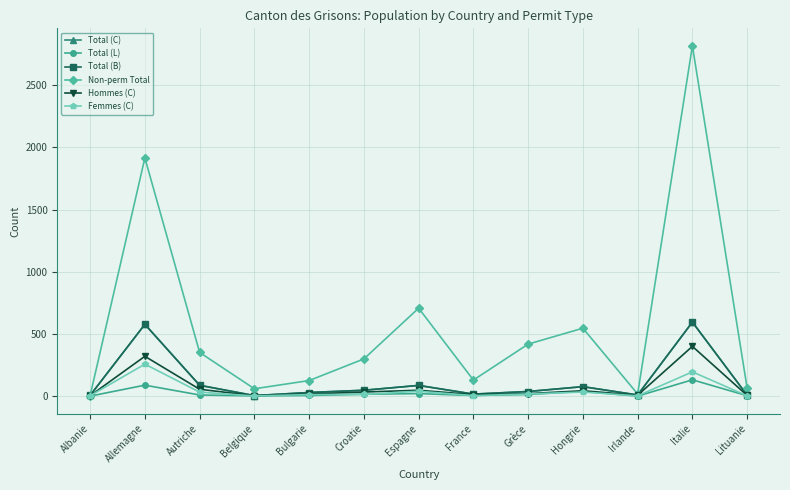

True or false: Femmes (C) and Hommes (C) intersect in this chart.

False